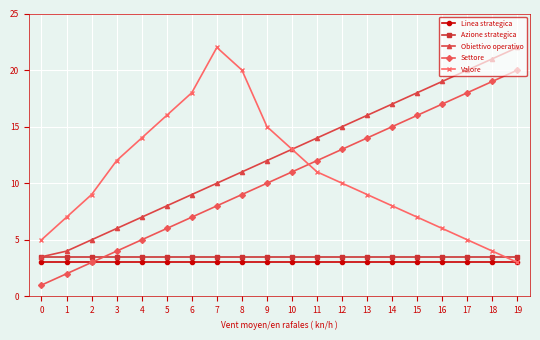

How many intersections are there between Settore and Valore?

1